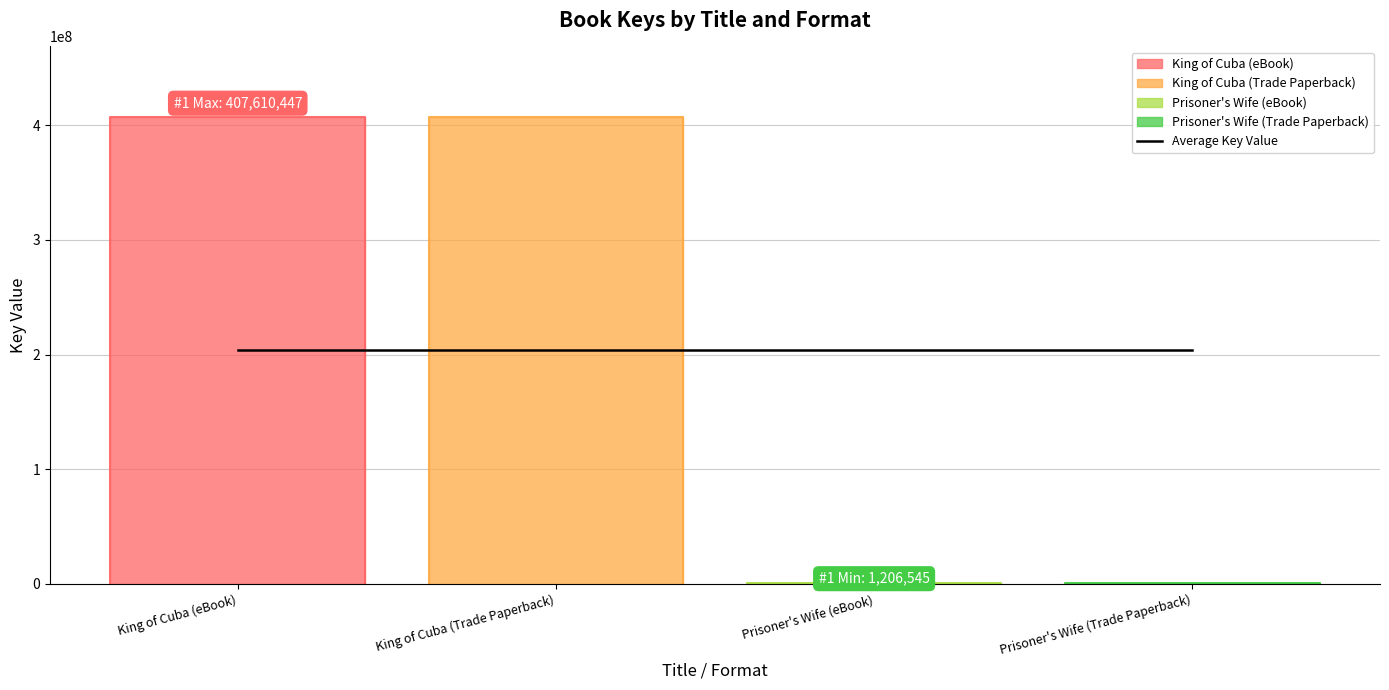

Which label corresponds to the smallest value in the chart?

Prisoner's Wife (eBook)